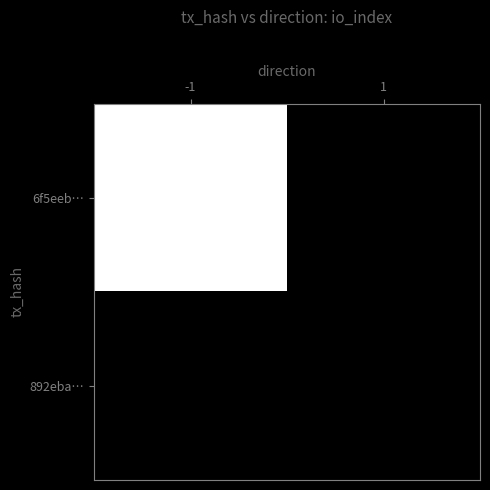

Reading left to right, extract all data points from this chart.

6f5eeb…: -1=59	1=0
892eba…: -1=0	1=0